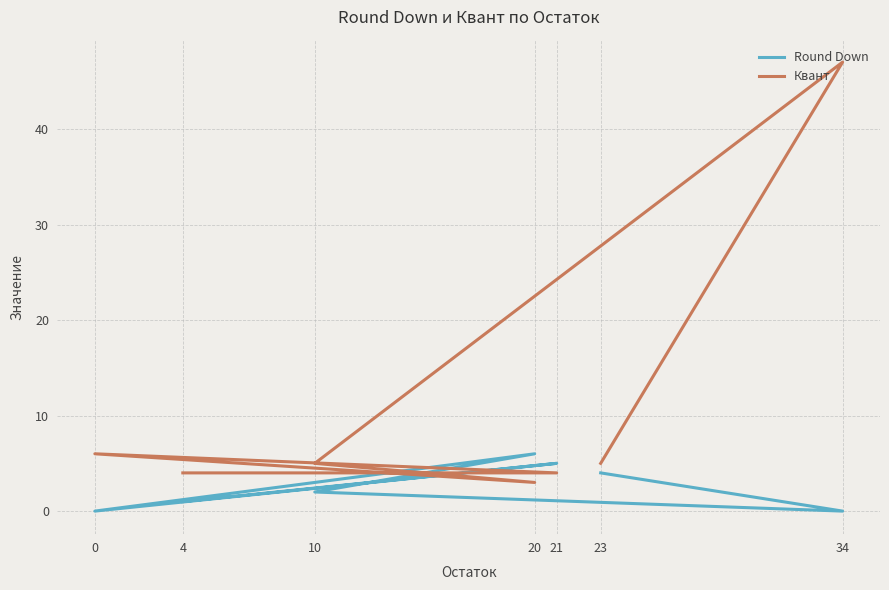

Which category has the highest value in the Round Down series?

20